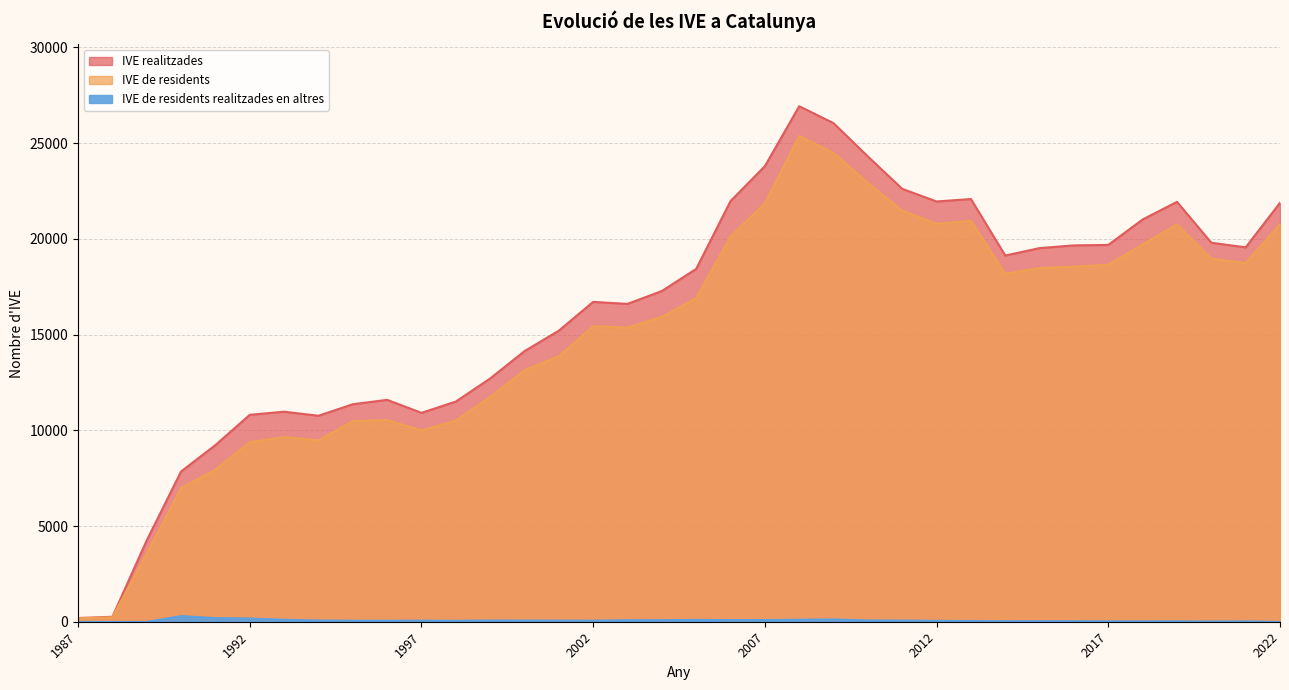

What is the highest value of the IVE realitzades series?

26932